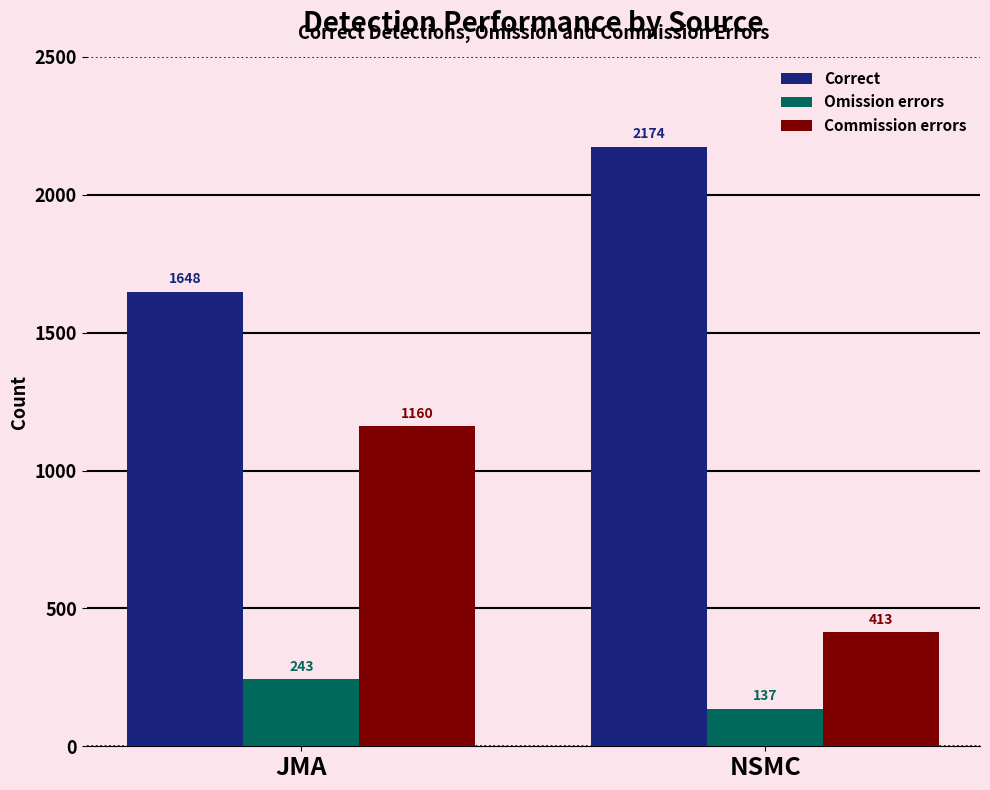

What is the sum of the Omission errors values at JMA and NSMC?

380